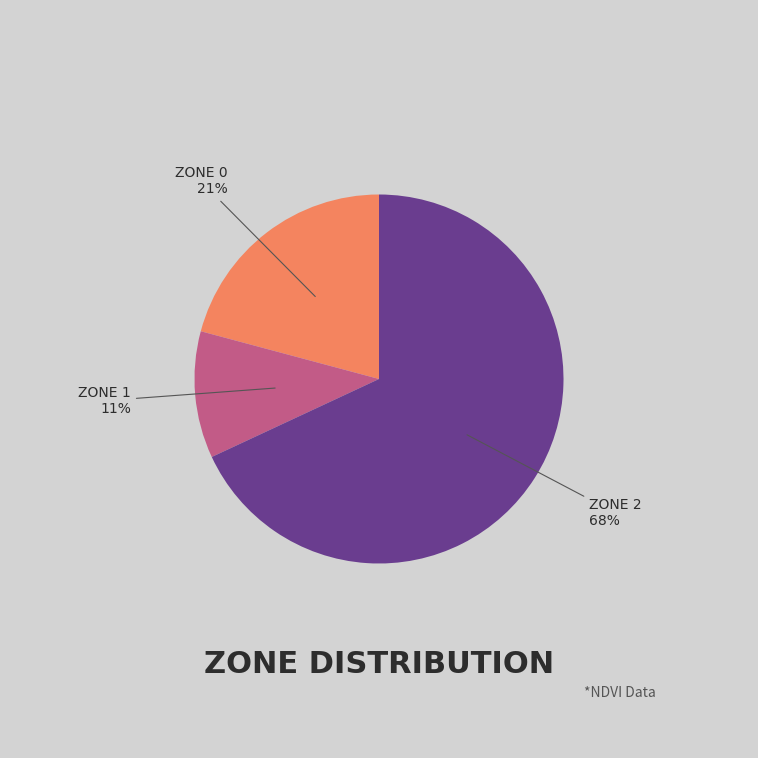

To the nearest percent, what is the average slice percentage?

33%